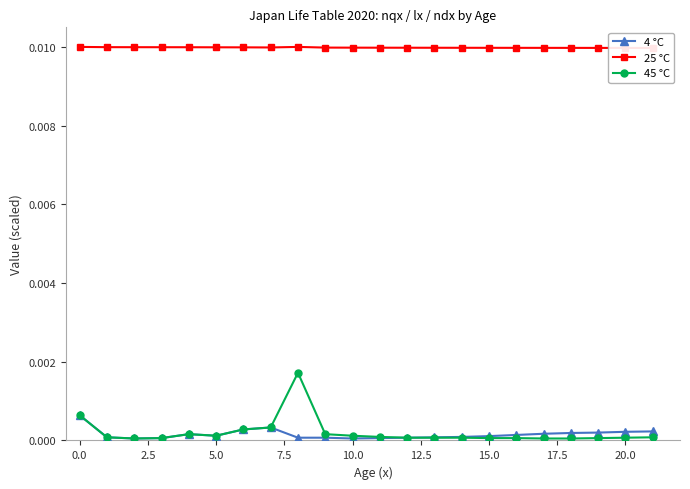

What is the label of the 16th point from the left?

15